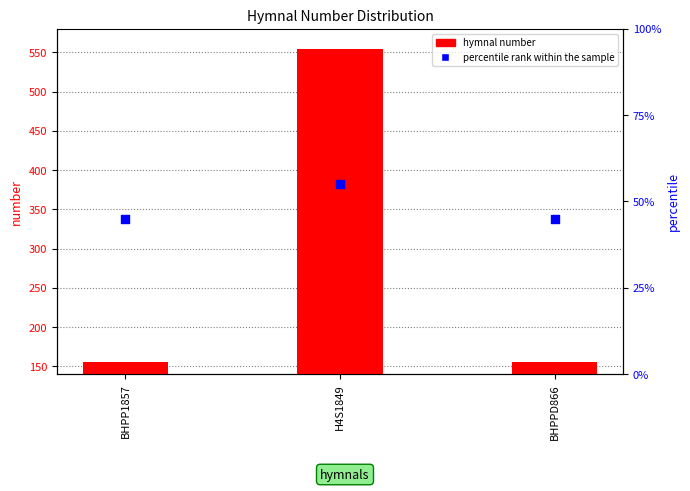

What are all the series names shown in the legend?

hymnal number, percentile rank within the sample